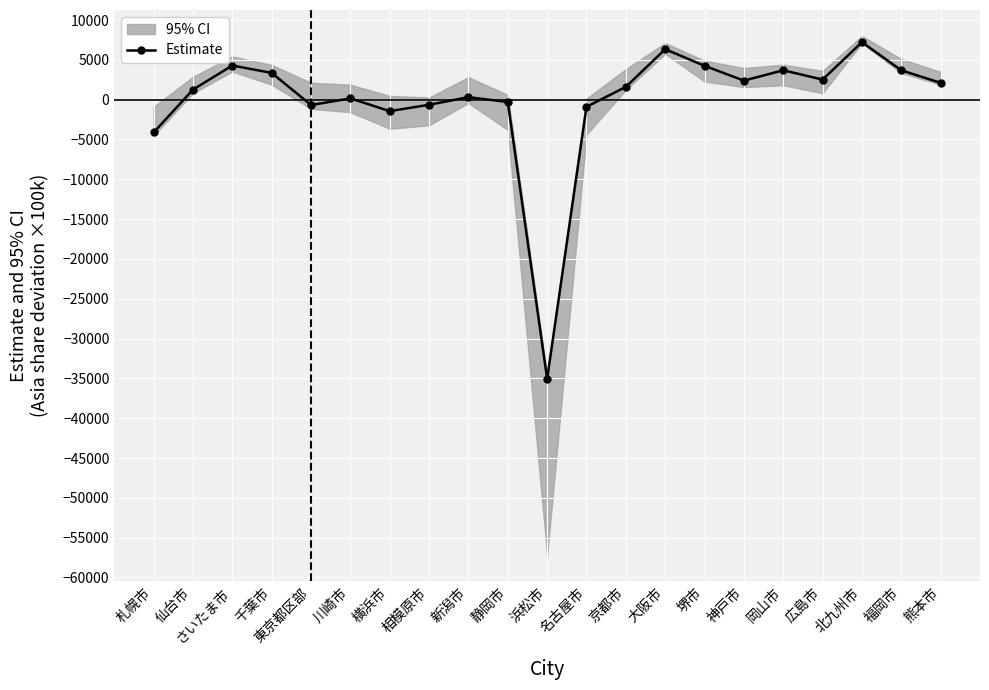

Reading right to left, list all the values displayed in this chart.

熊本市=2108.7	福岡市=3677.6	北九州市=7216.1	広島市=2519.6	岡山市=3684.2	神戸市=2388.0	堺市=4246.6	大阪市=6333.1	京都市=1601.4	名古屋市=-900.0	浜松市=-35055.1	静岡市=-304.2	新潟市=314.1	相模原市=-641.9	横浜市=-1443.5	川崎市=155.4	東京都区部=-677.3	千葉市=3354.4	さいたま市=4286.2	仙台市=1259.8	札幌市=-4123.2